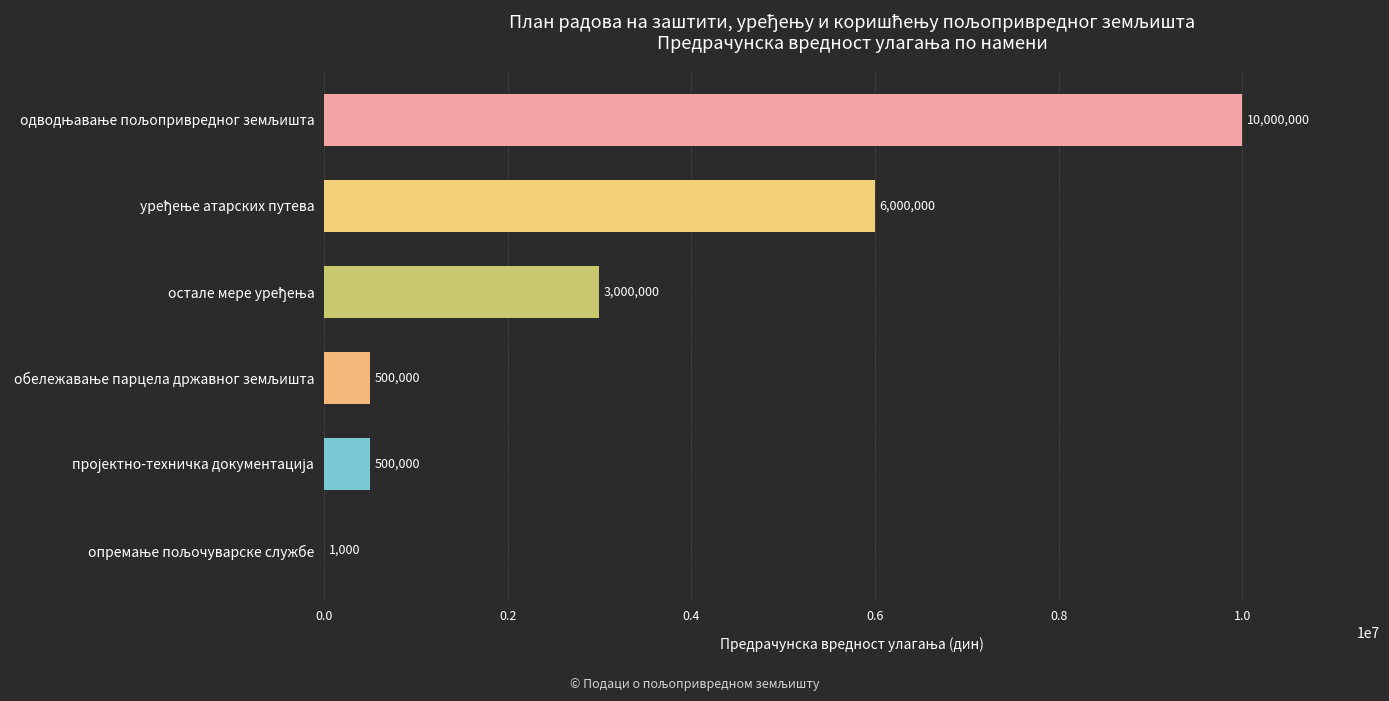

What is the greatest value displayed?

10000000